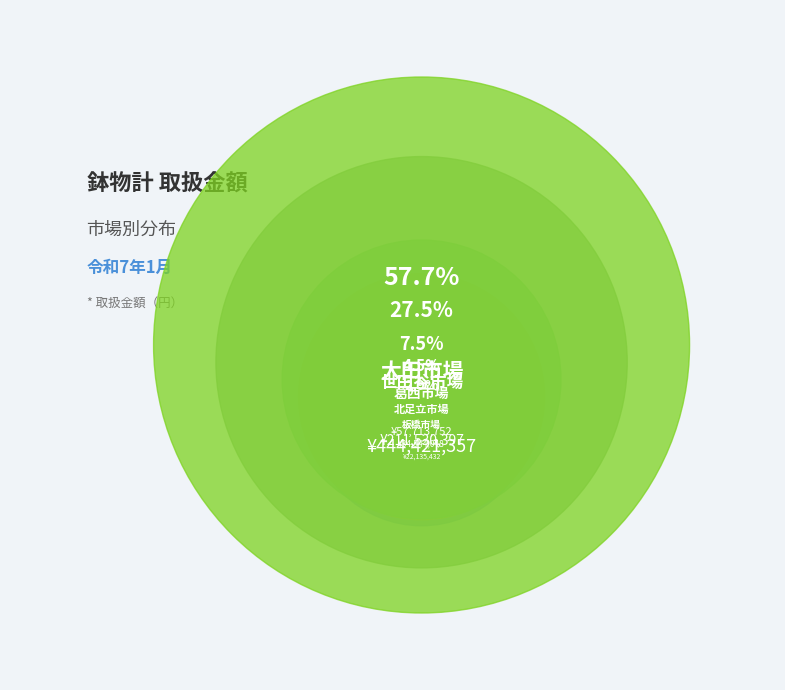

True or false: 板橋市場 accounts for 3% of the total.

True